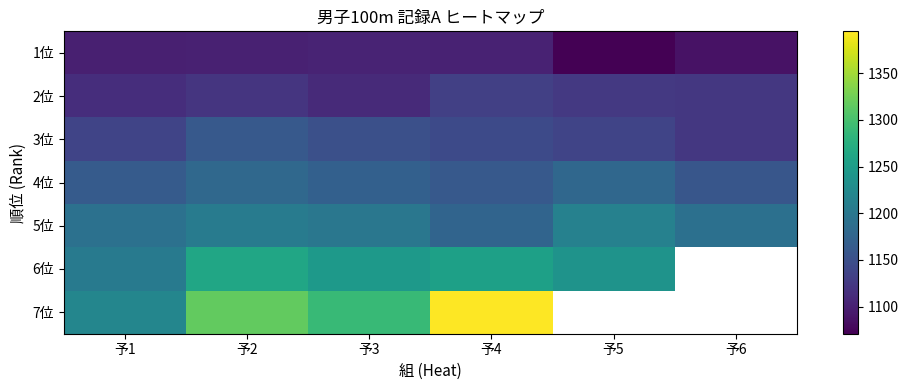

Which series changed the most between 予1 and 予5?

6位